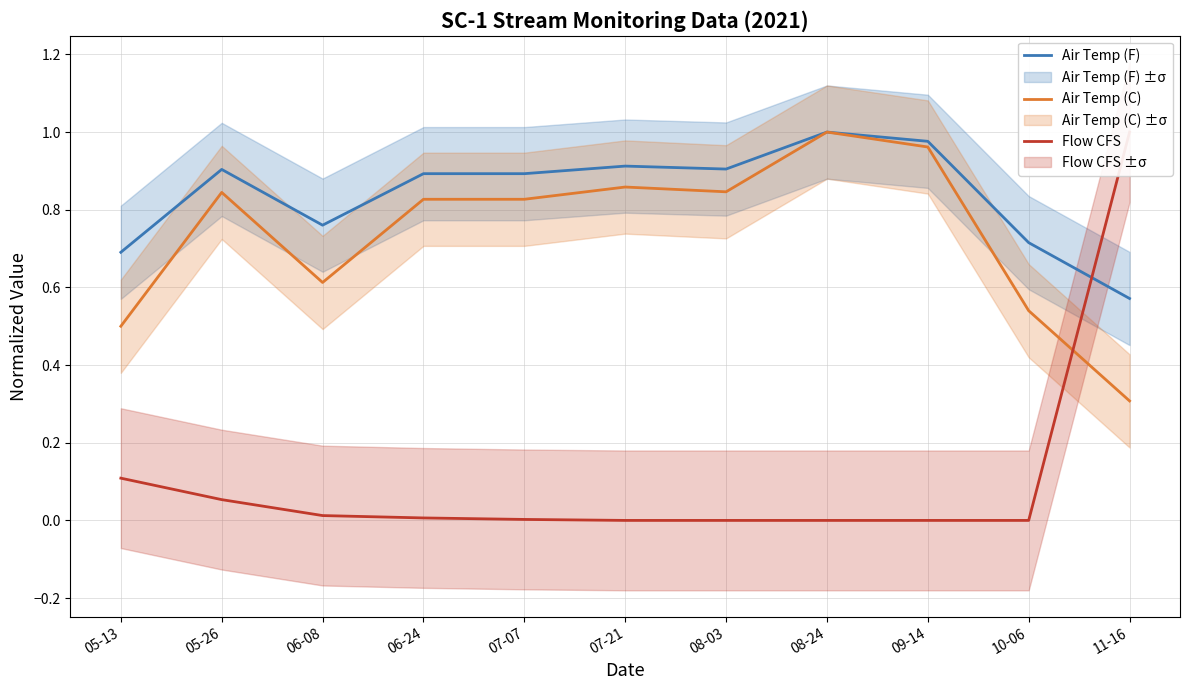

At how many categories does at least one series exceed 0?

11